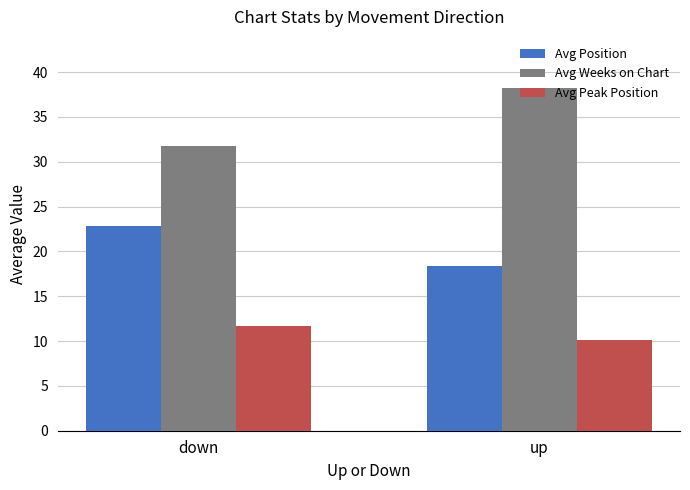

Reading left to right, transcribe all the data shown in this chart.

Avg Position: down=22.8	up=18.4
Avg Weeks on Chart: down=31.8	up=38.2
Avg Peak Position: down=11.7	up=10.1